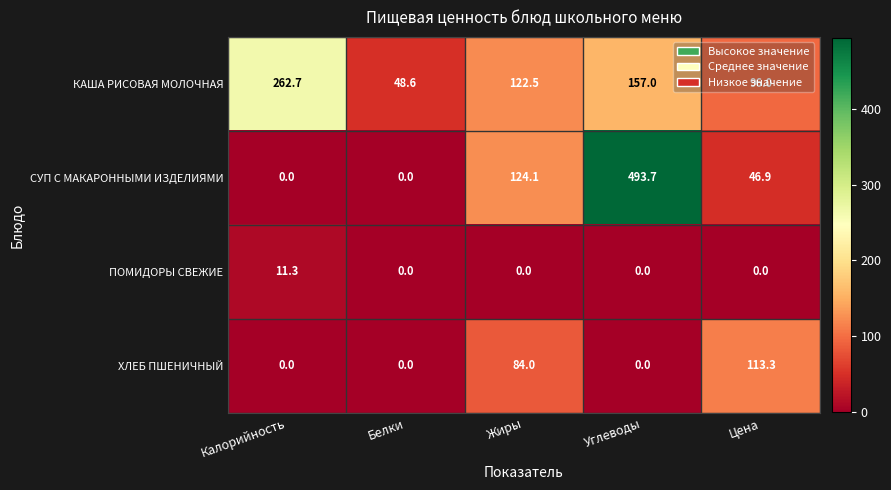

Rank the series by their maximum value, from lowest to highest.

ПОМИДОРЫ СВЕЖИЕ, ХЛЕБ ПШЕНИЧНЫЙ, КАША РИСОВАЯ МОЛОЧНАЯ, СУП С МАКАРОННЫМИ ИЗДЕЛИЯМИ